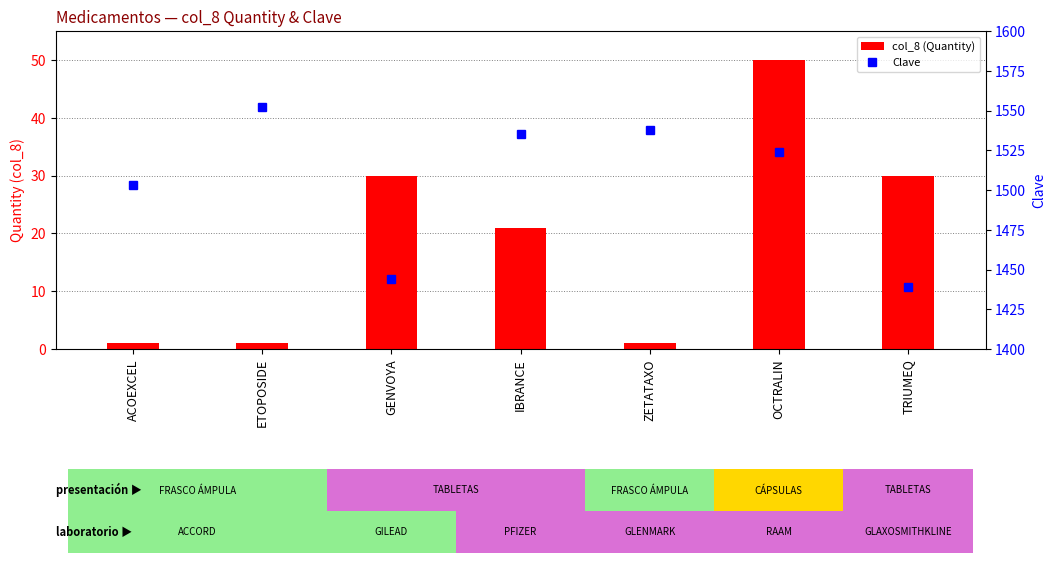

What is the label of the 3rd bar from the left?

GENVOYA